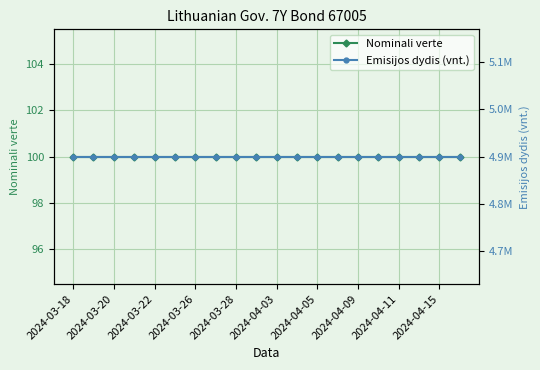

What are all the series names shown in the legend?

Nominali verte, Emisijos dydis (vnt.)